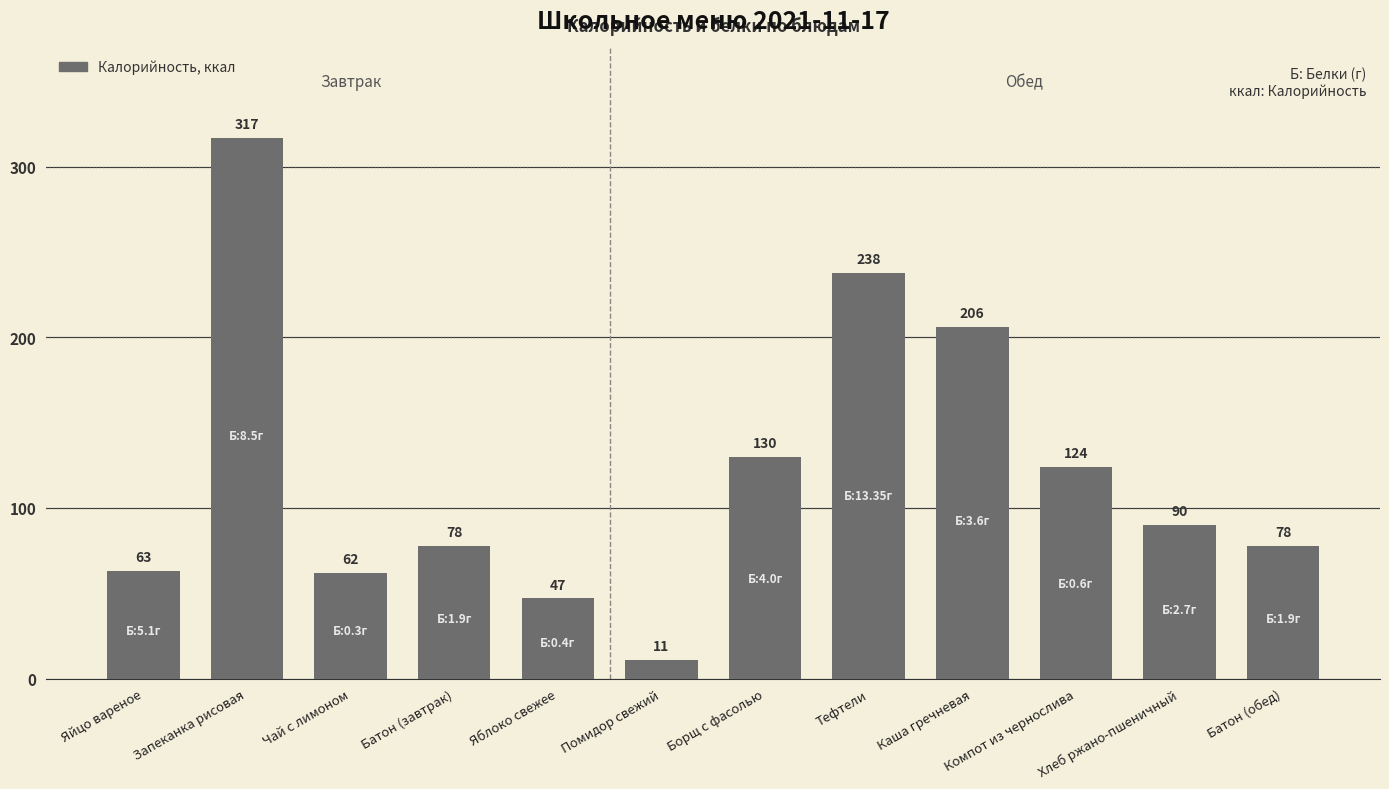

Does the chart contain any negative values?

No